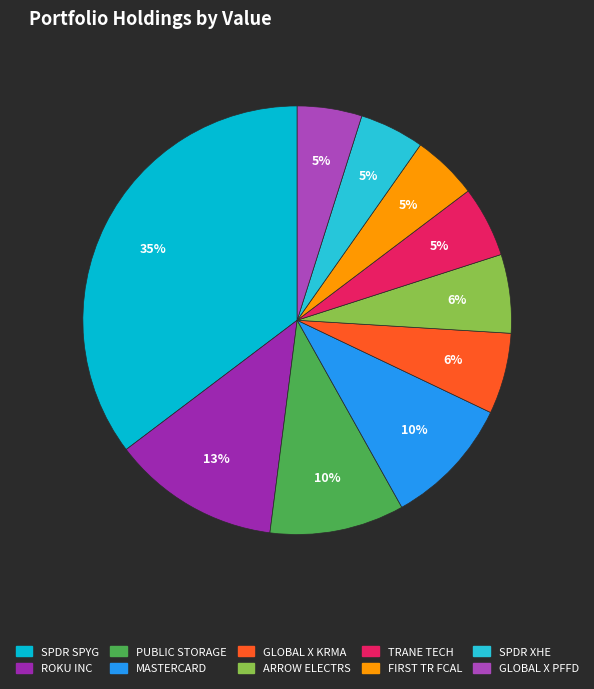

To the nearest percent, what is the average slice percentage?

10%